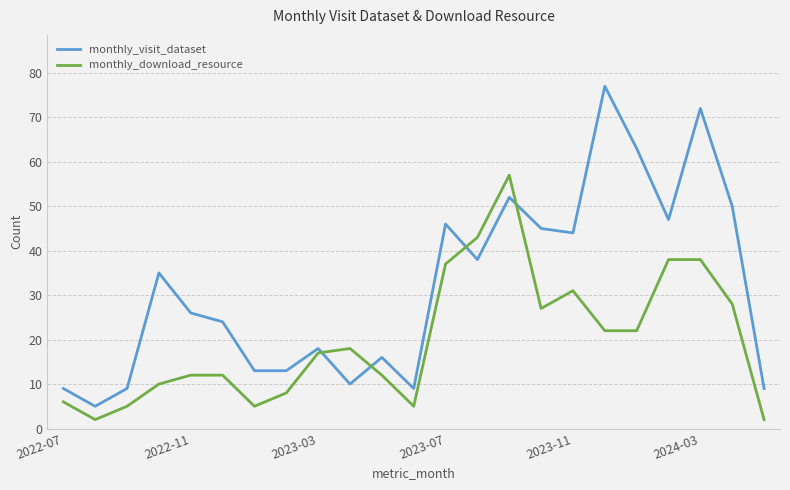

True or false: monthly_download_resource and monthly_visit_dataset cross at least once.

True